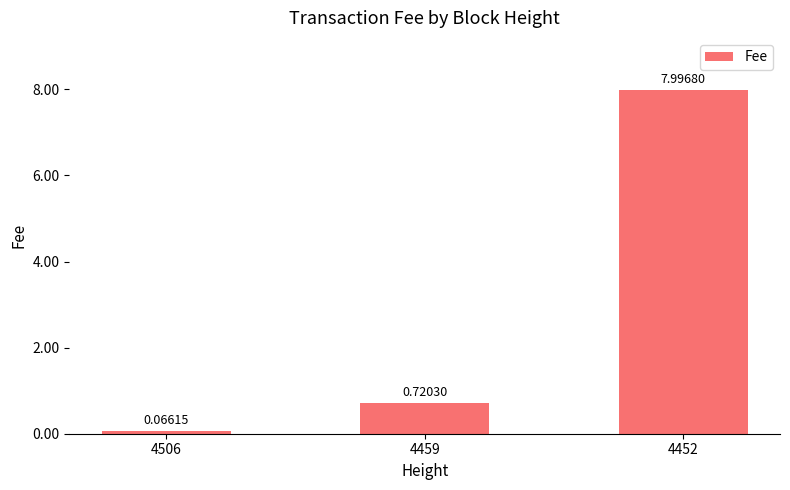

List the labels in order of value, smallest first.

4506, 4459, 4452